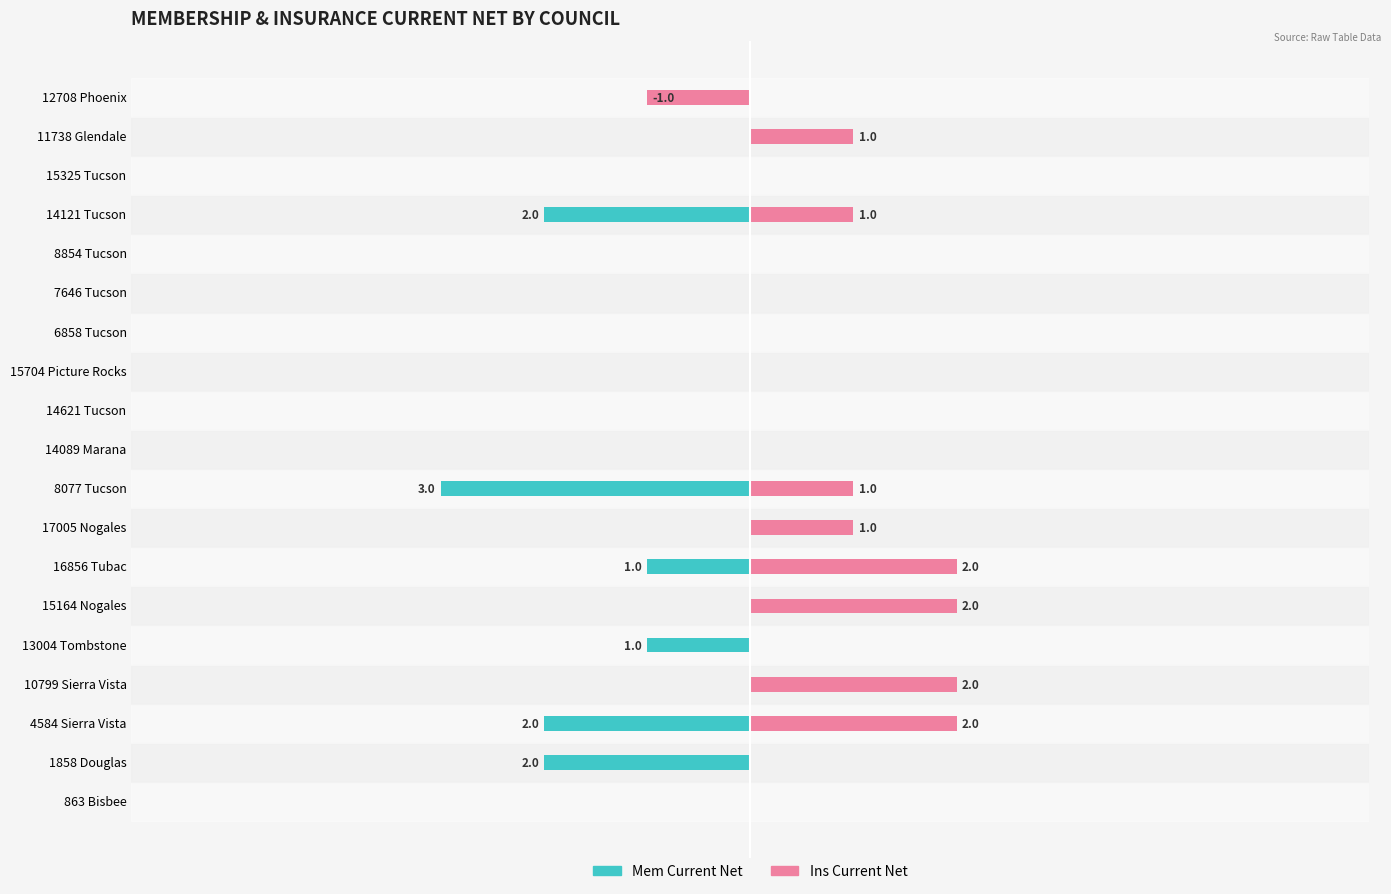

Is the value of Ins Current Net at 12708 Phoenix greater than the value of Mem Current Net at 15164 Nogales?

No